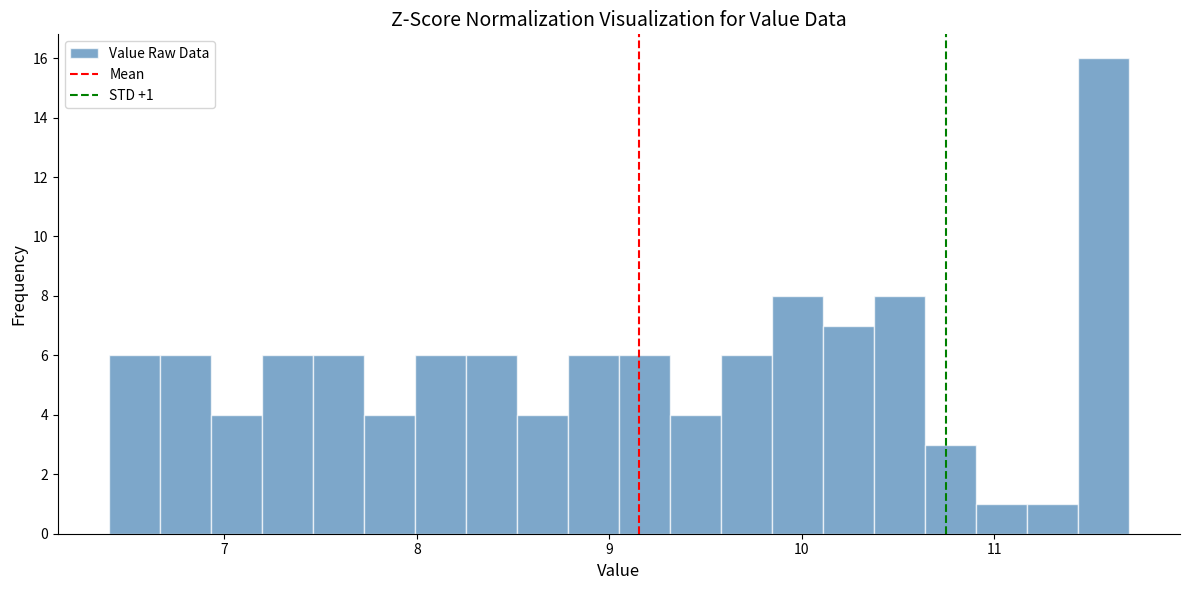

Read against the x-axis, roughly where is the centre of the tallest bar?

11.6